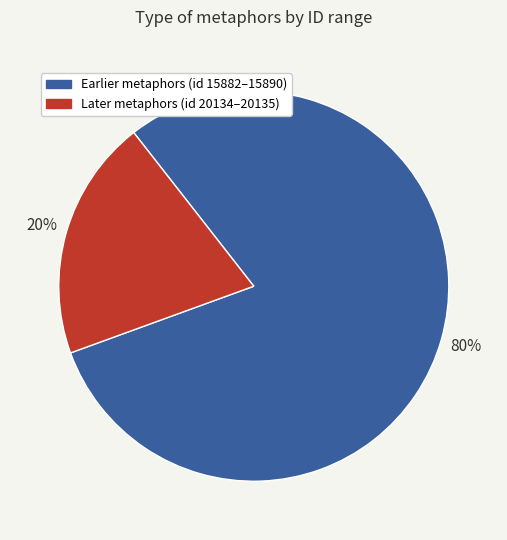

To the nearest percent, what is the average slice percentage?

50%